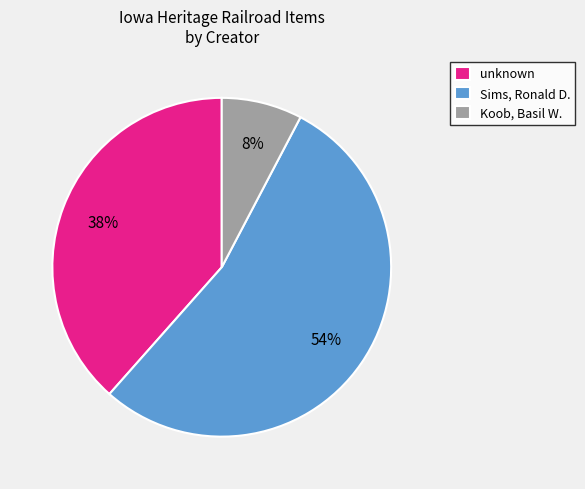

To the nearest percent, what is the average slice percentage?

33%